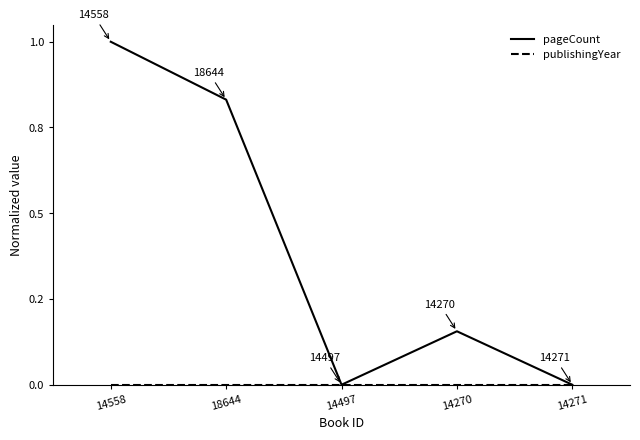

Does the chart have visible grid lines?

No